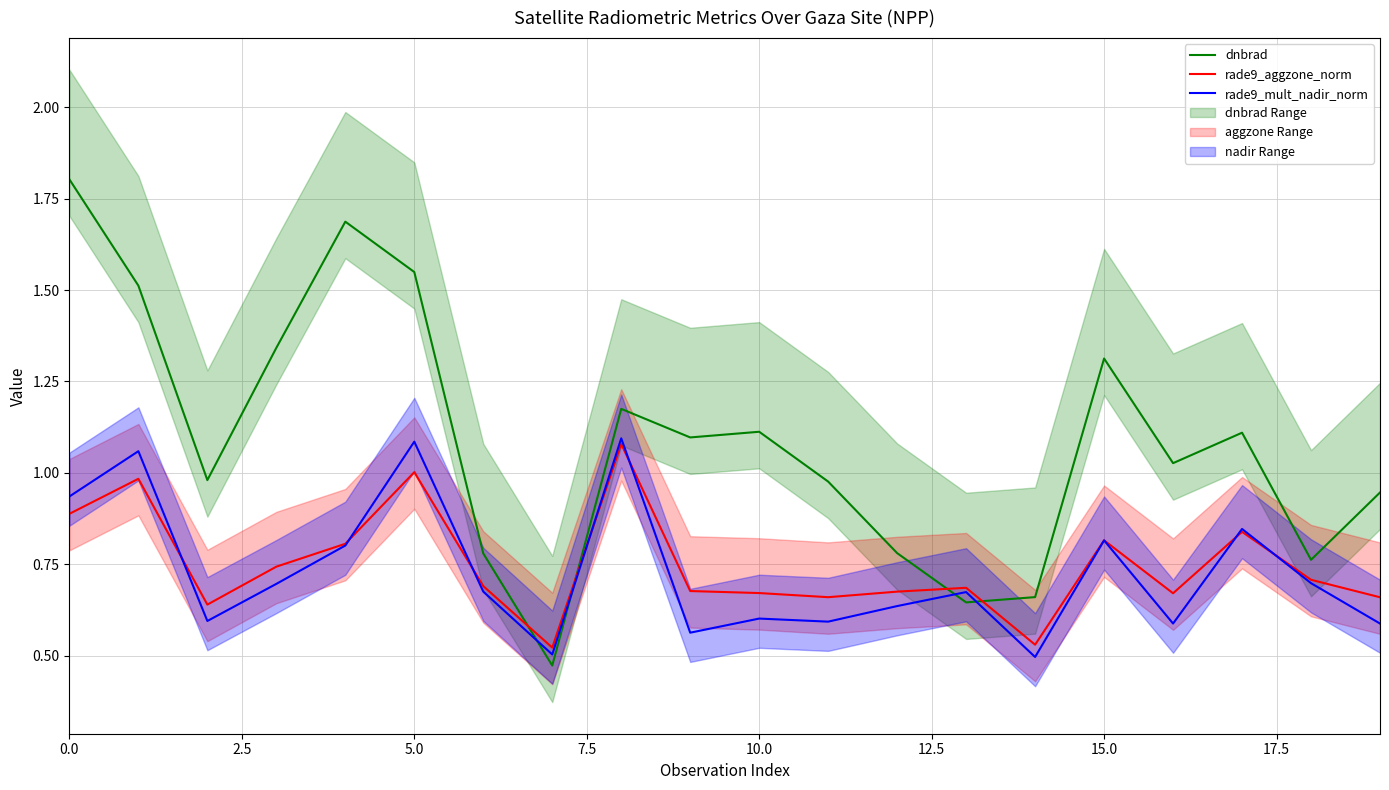

Count the number of categories in the chart.

20